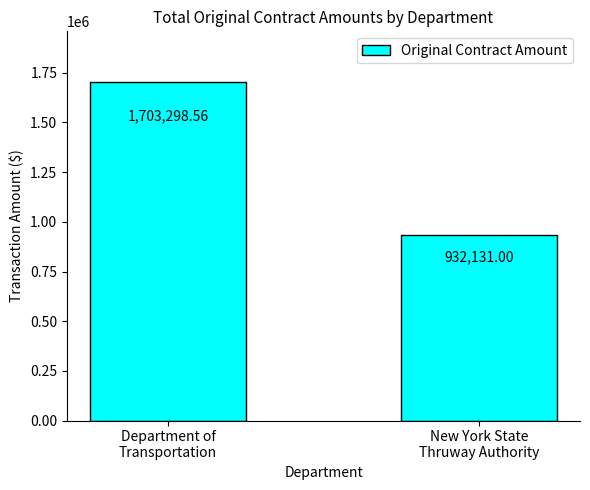

True or false: the data shows 932131.0 at New York State
Thruway Authority.

True